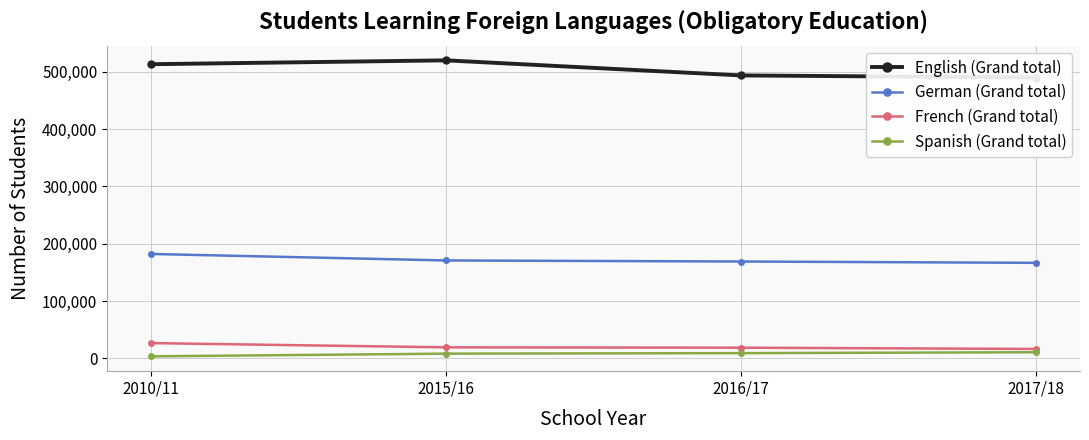

Which series changed the most between 2015/16 and 2017/18?

English (Grand total)